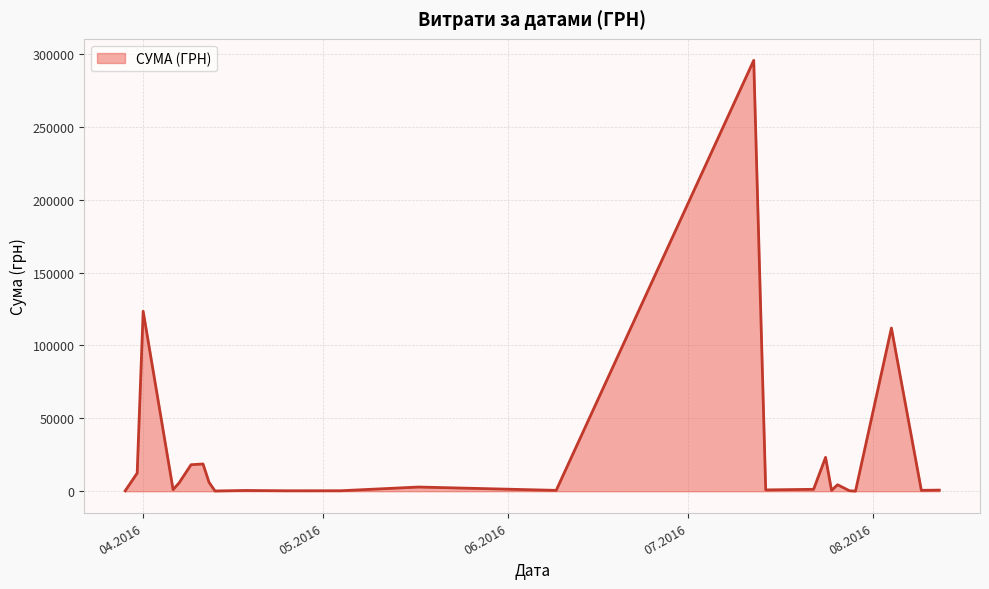

What is the maximum value shown in the chart?

295638.6